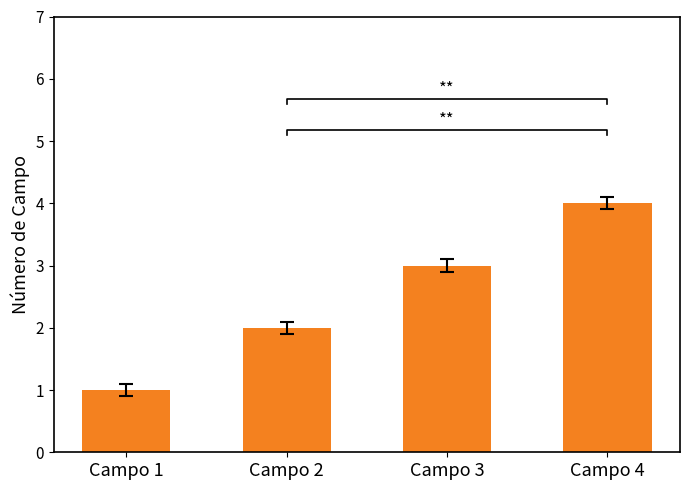

How many bars are there in total?

4